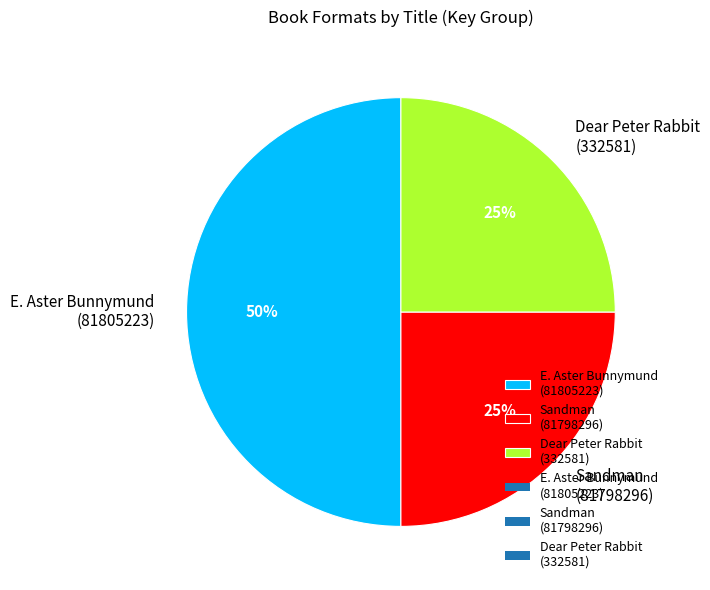

Combined, do E. Aster Bunnymund (81805223) and Sandman (81798296) account for over 50%?

Yes